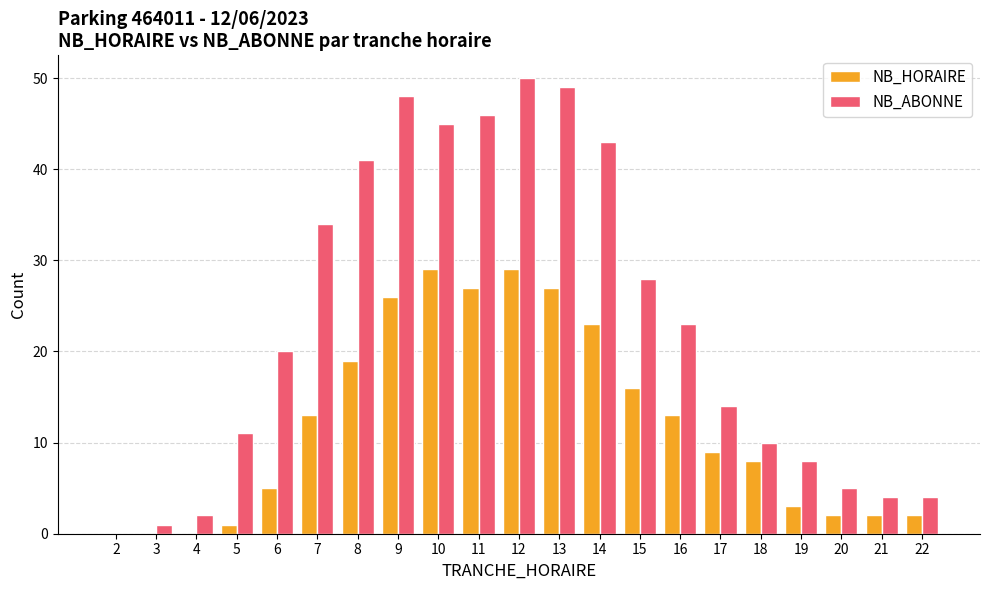

Is it true that NB_ABONNE equals 14 at 17?

True